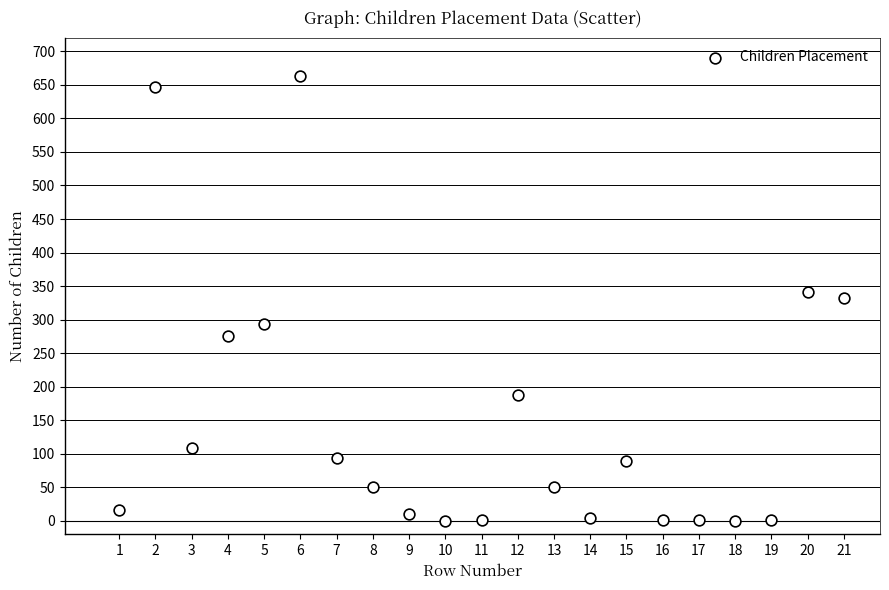

What is the range of Y values (max minus min)?

663